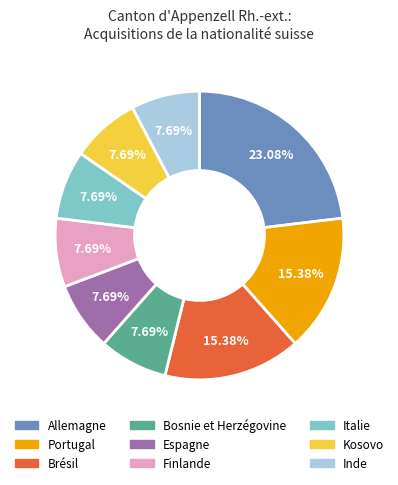

How many segments does this pie chart have?

9